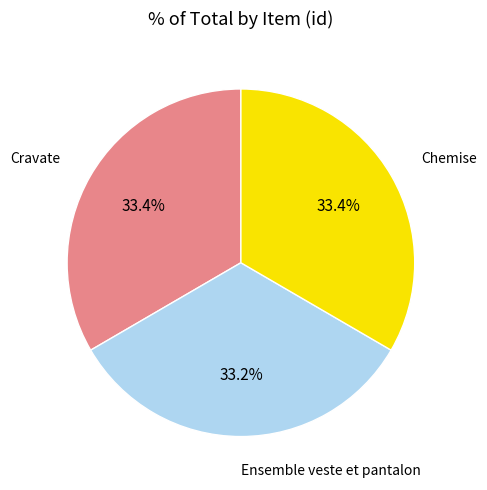

How many segments does this pie chart have?

3